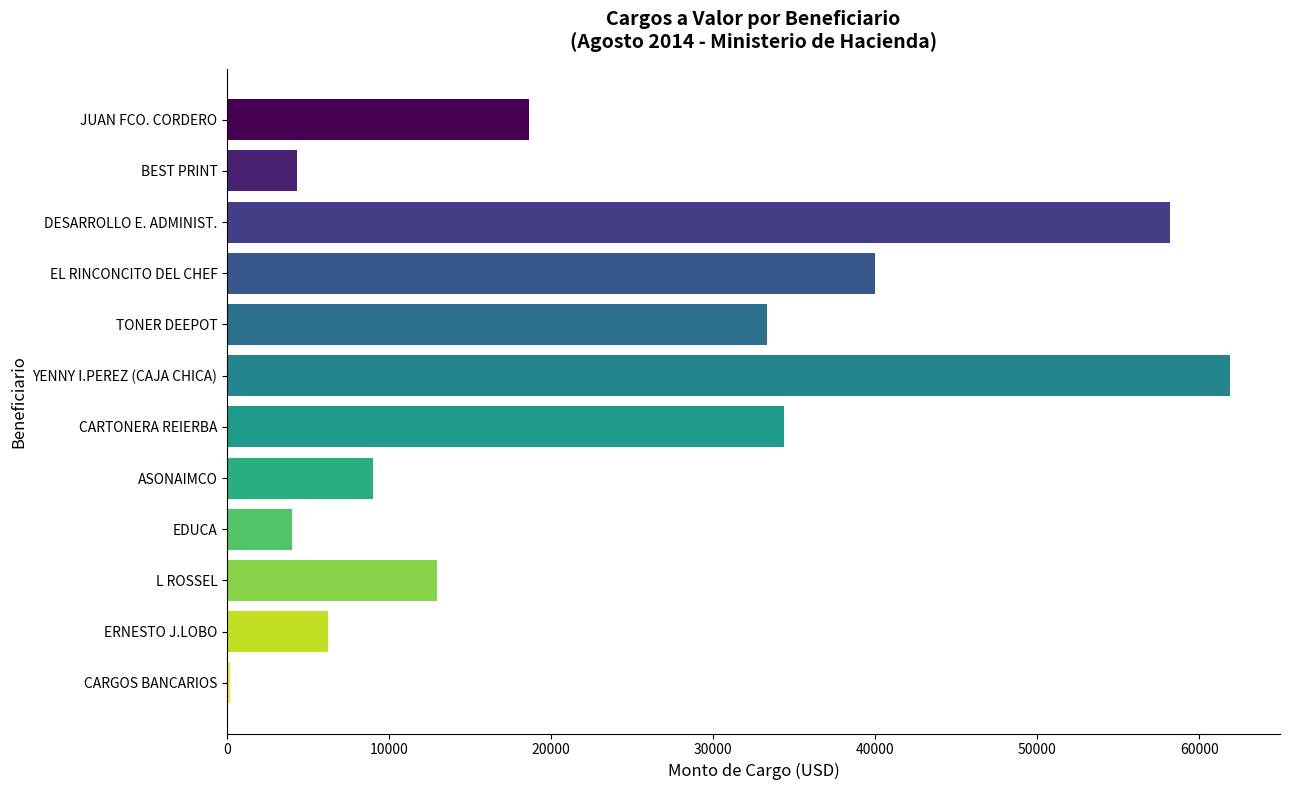

At which category does the chart reach its peak across all series?

YENNY I.PEREZ (CAJA CHICA)